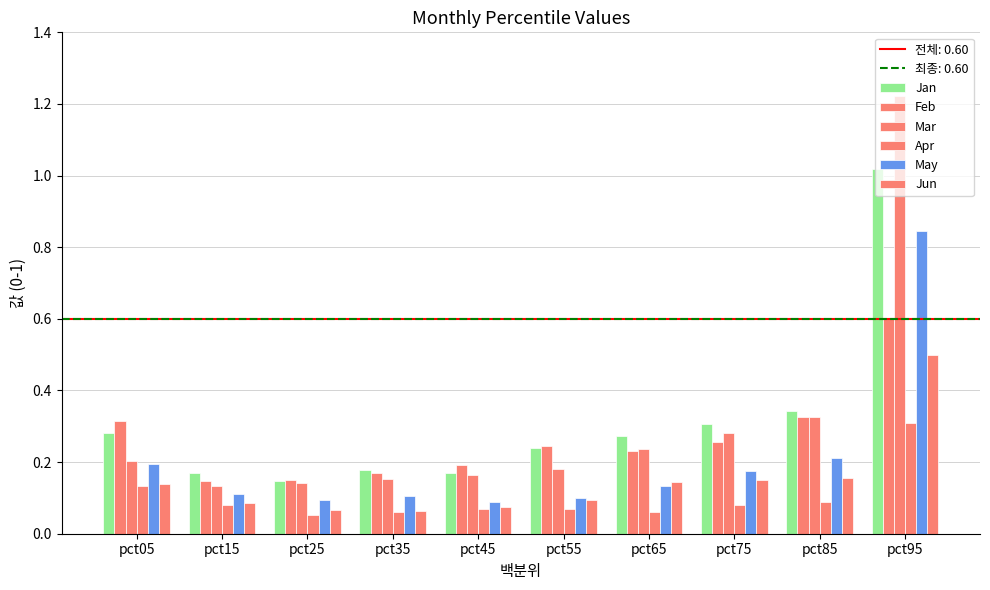

What is the difference between the second highest and second lowest values in the Feb series?

0.2